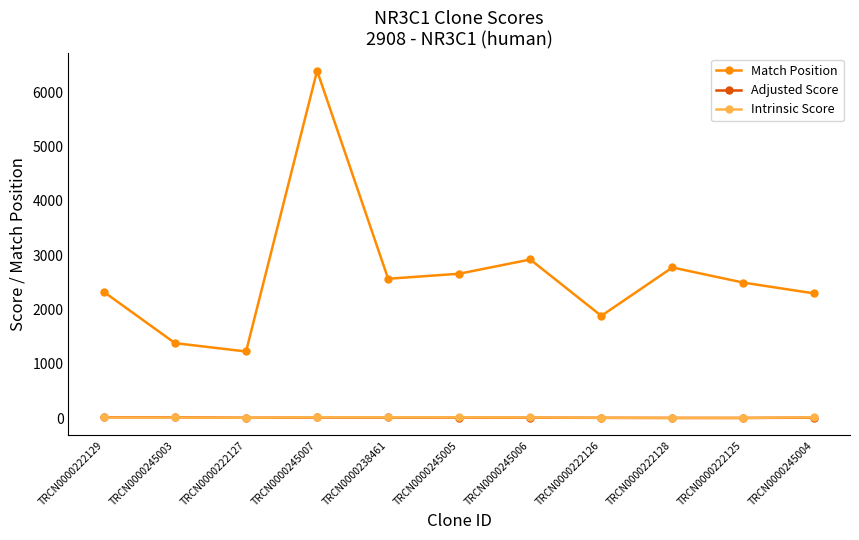

Where is the first local maximum for Match Position?

TRCN0000245007